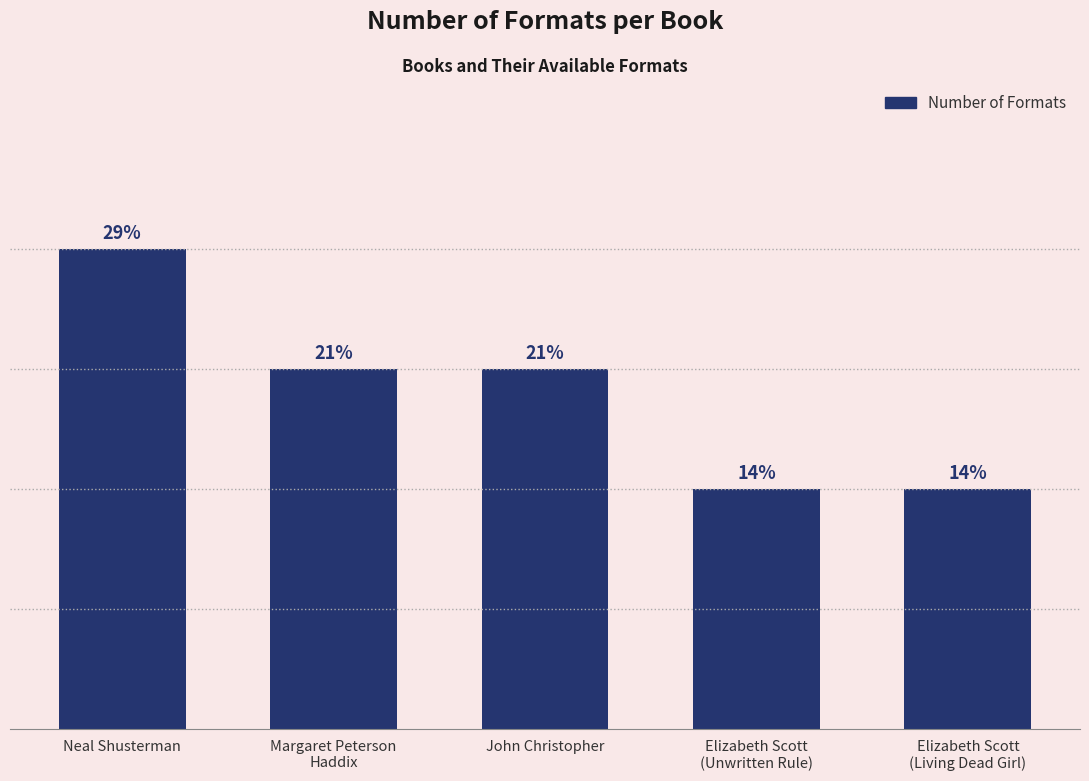

List the labels in order of value, smallest first.

Elizabeth Scott
(Unwritten Rule), Elizabeth Scott
(Living Dead Girl), Margaret Peterson
Haddix, John Christopher, Neal Shusterman